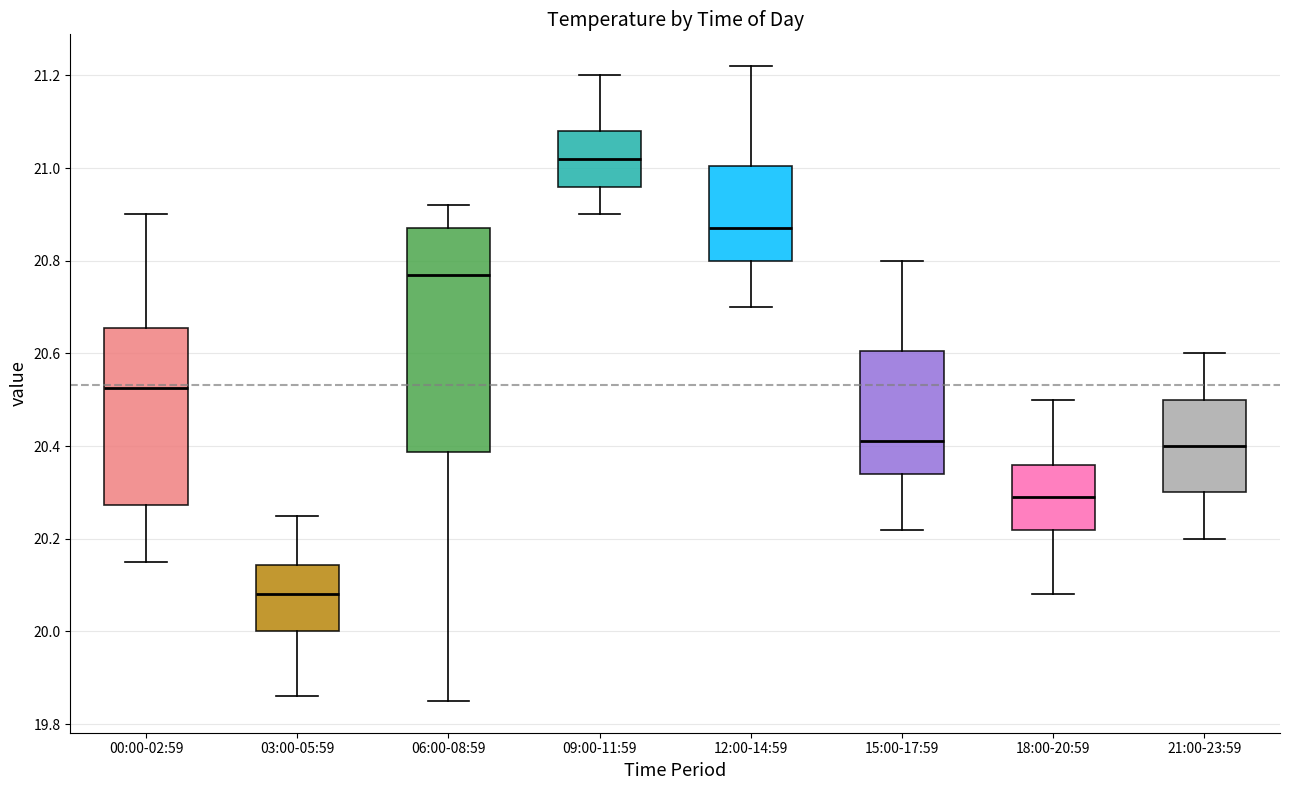

Which box's median line is the lowest?

03:00-05:59